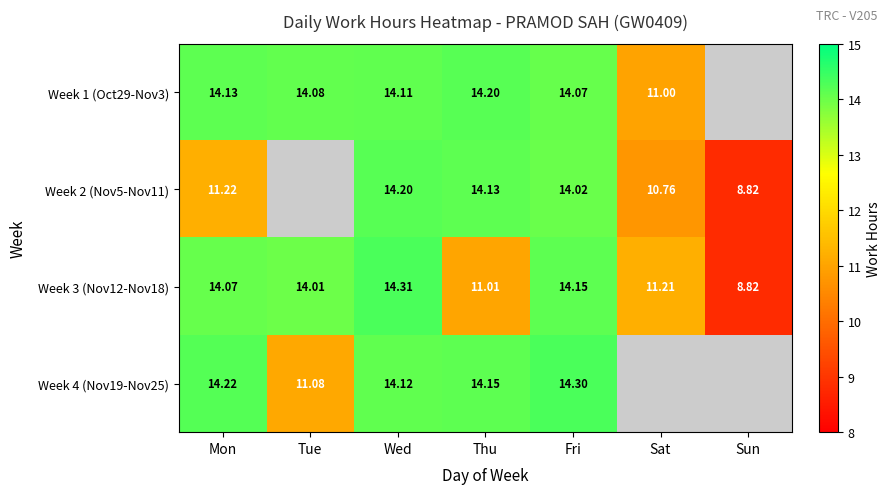

At which label does Week 3 (Nov12-Nov18) first exceed 14?

Mon